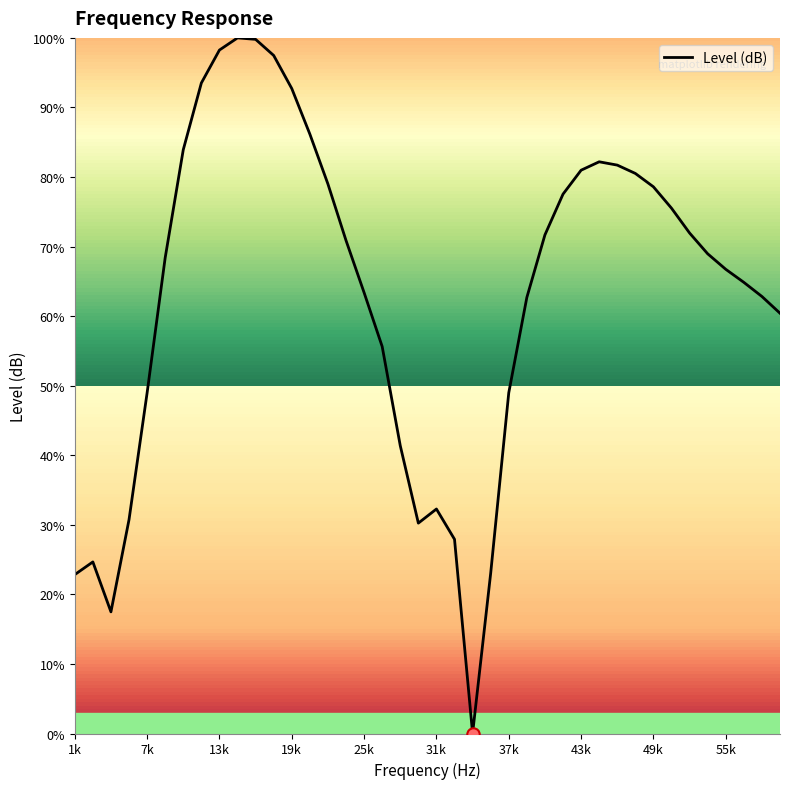

What is the difference between the maximum and minimum values?

100.0